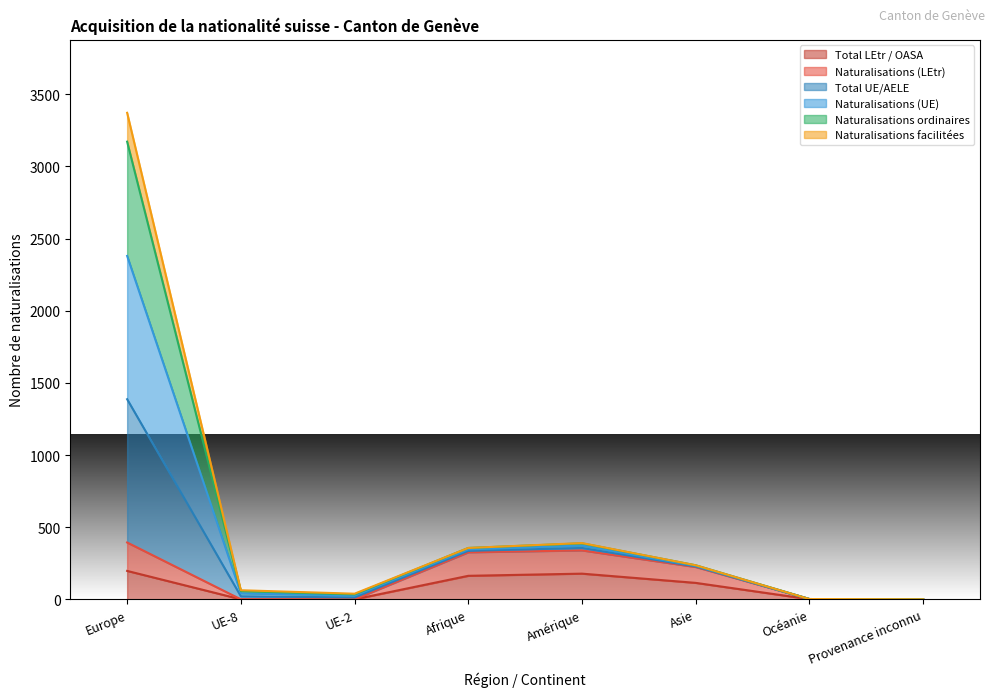

Where does the Total UE/AELE series first go above 236?

Europe